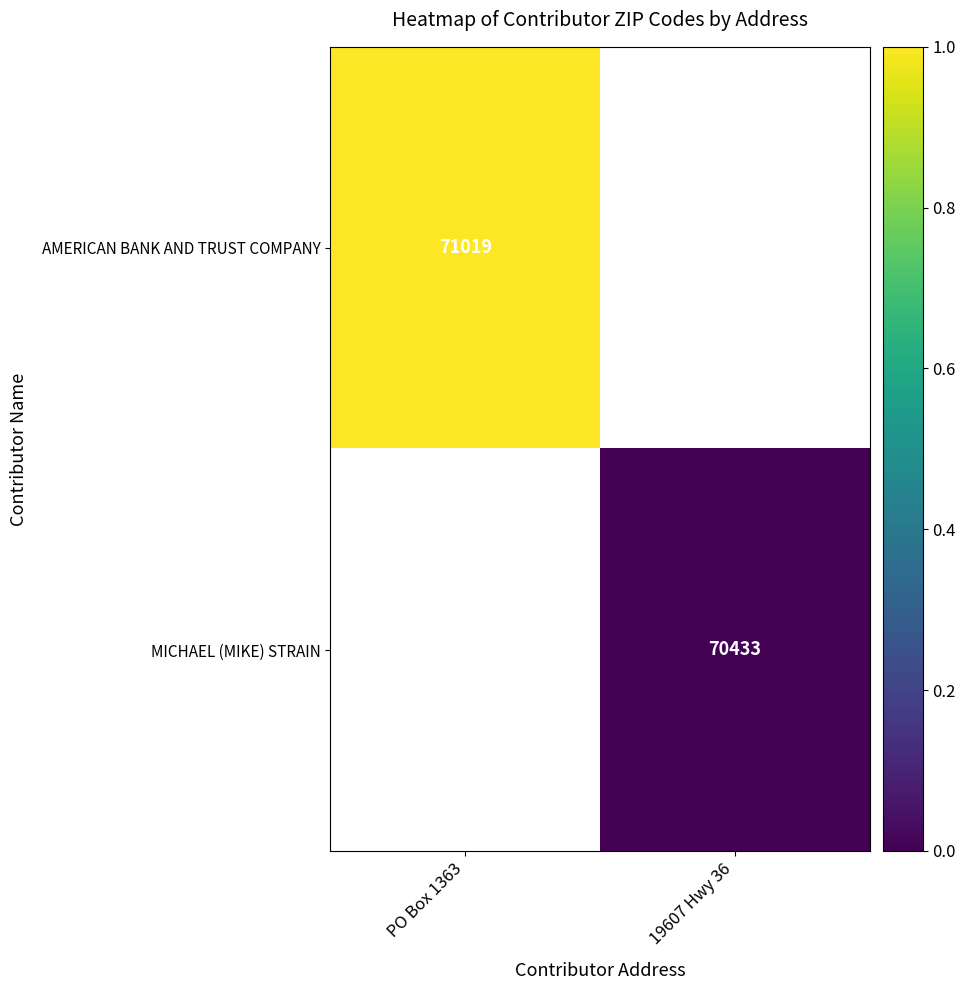

True or false: MICHAEL (MIKE) STRAIN has a value of 70433 at 19607 Hwy 36.

True